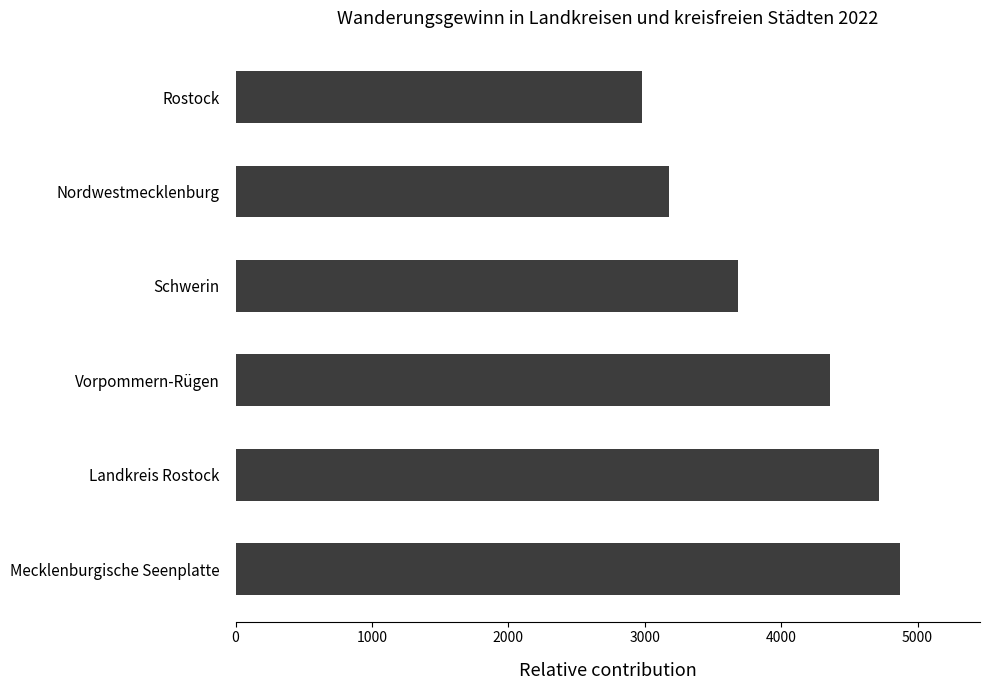

Between Nordwestmecklenburg and Mecklenburgische Seenplatte, which is larger?

Mecklenburgische Seenplatte